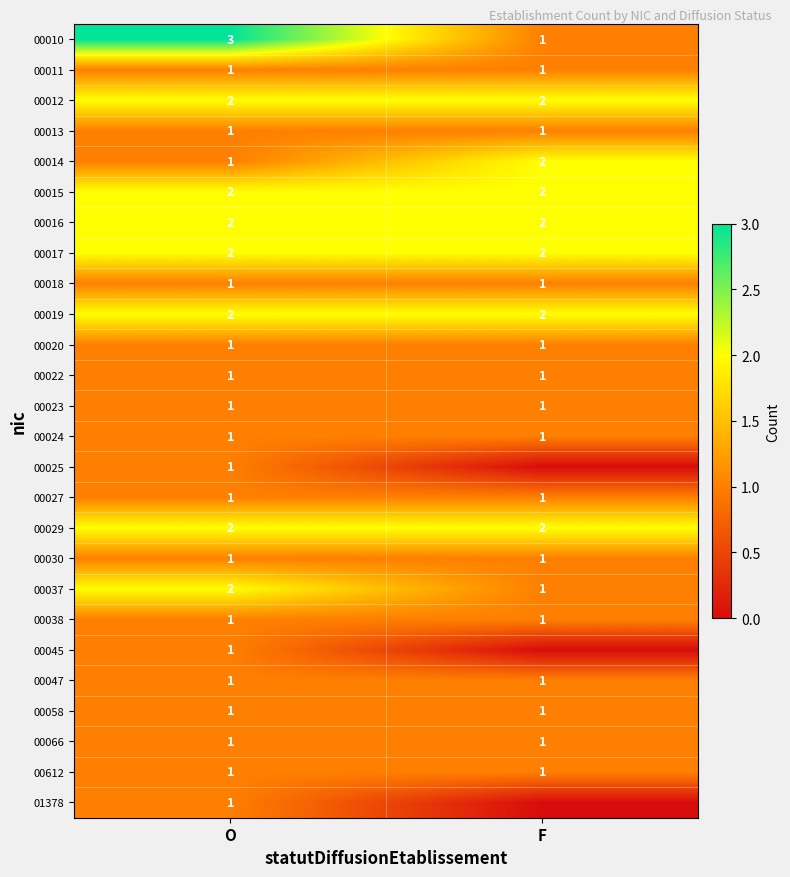

What value does the 00018 series have at F?

1